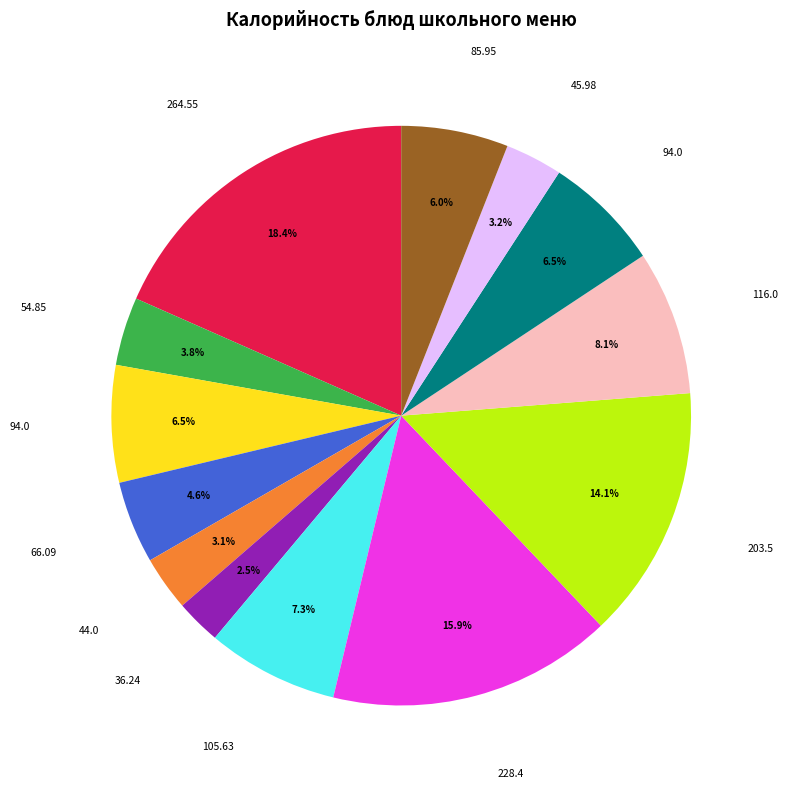

Does any single category account for the majority?

No